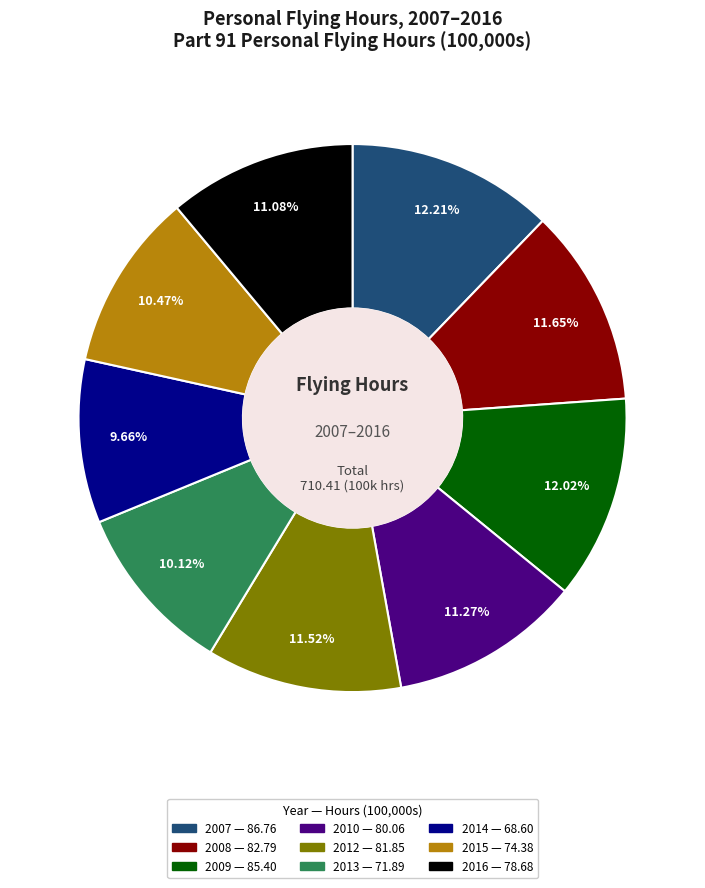

What is the ratio of the value at 2012 to the value at 2013?

1.1